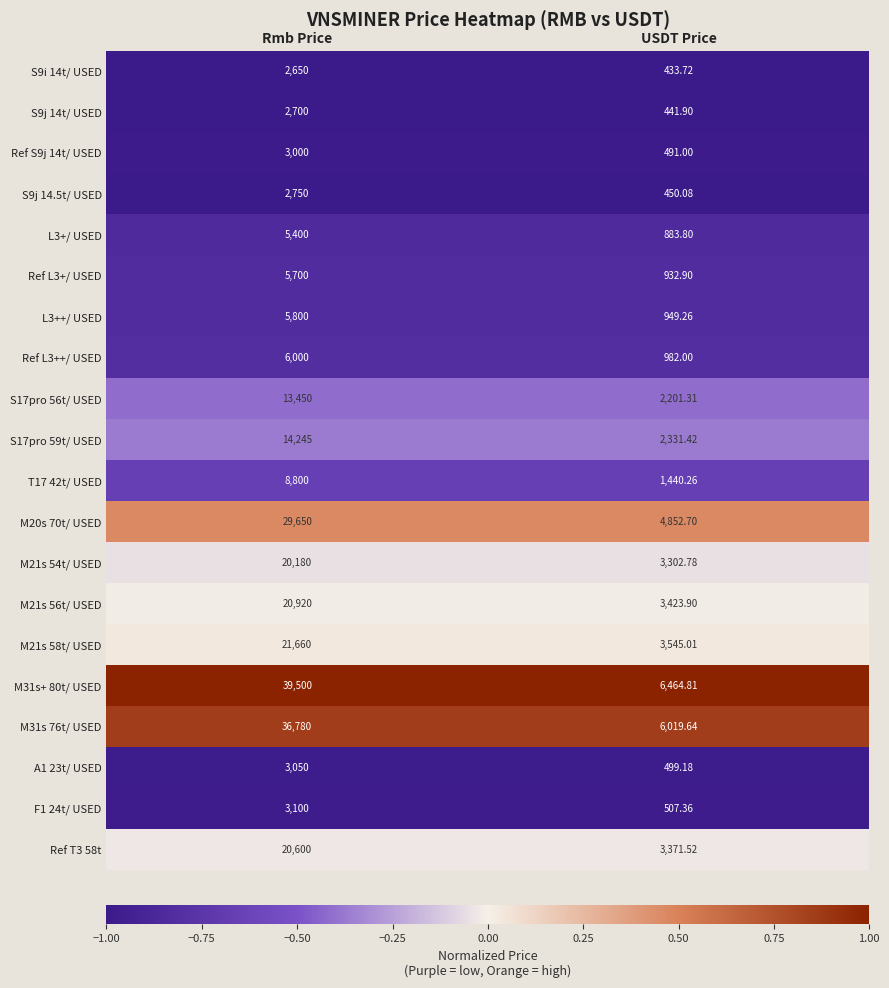

Which series changed the most between Rmb Price and USDT Price?

M31s+ 80t/ USED